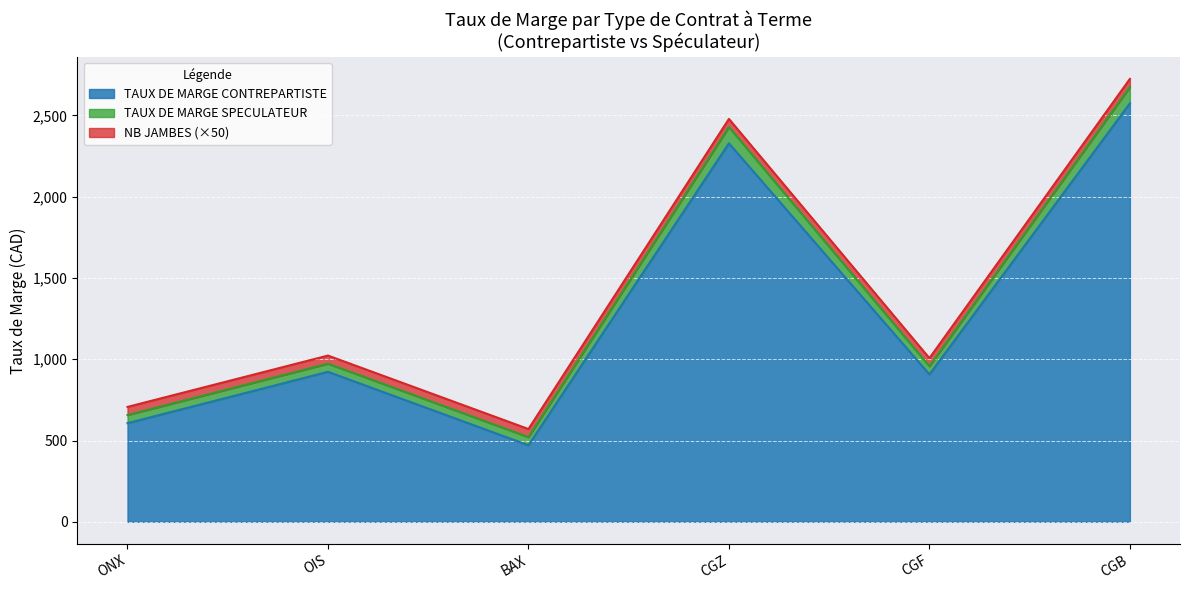

At which category is the sum across all series the highest?

CGB